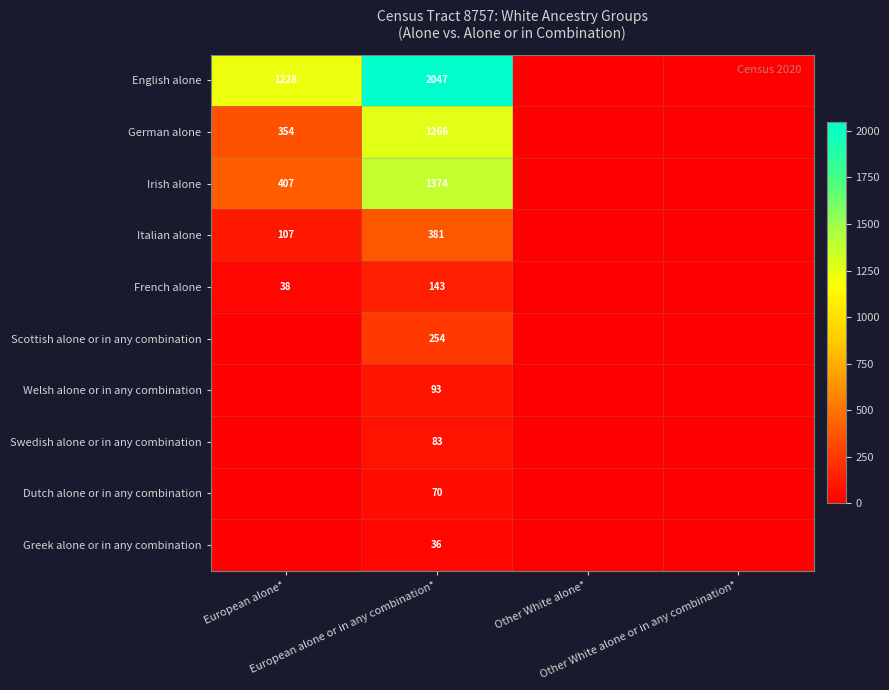

Is it true that Irish alone equals 407 at European alone*?

True